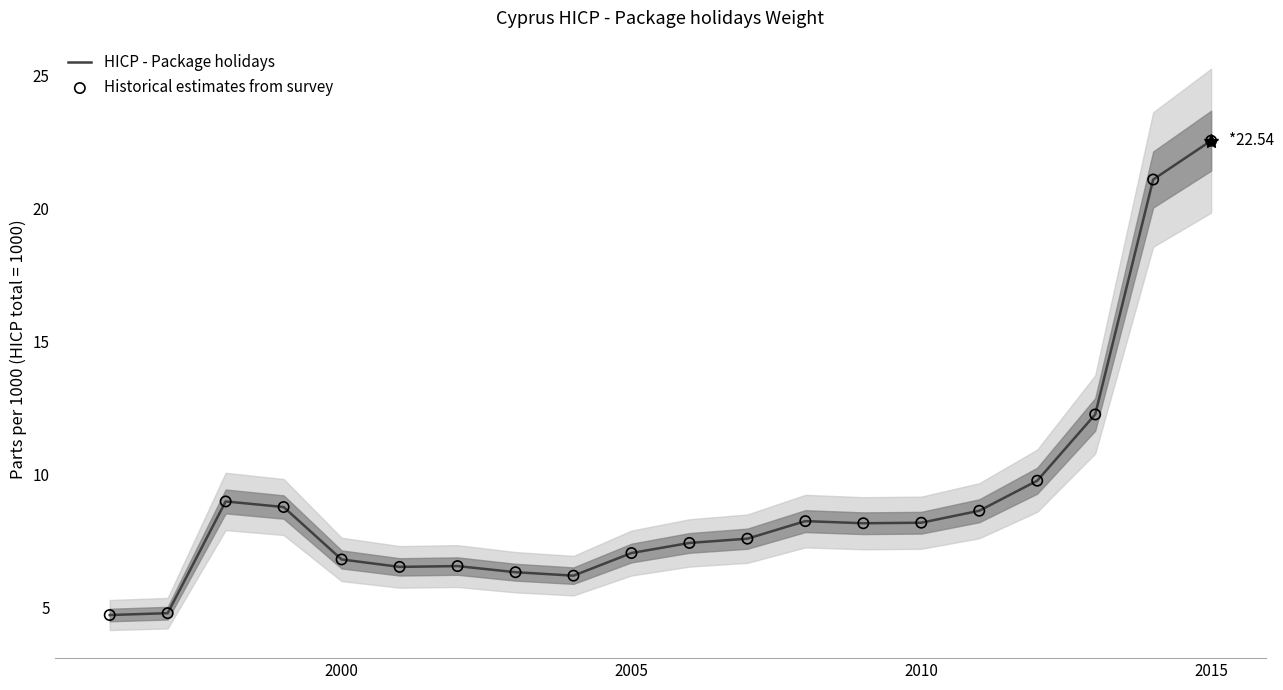

What are all the series names shown in the legend?

HICP - Package holidays, Historical estimates from survey